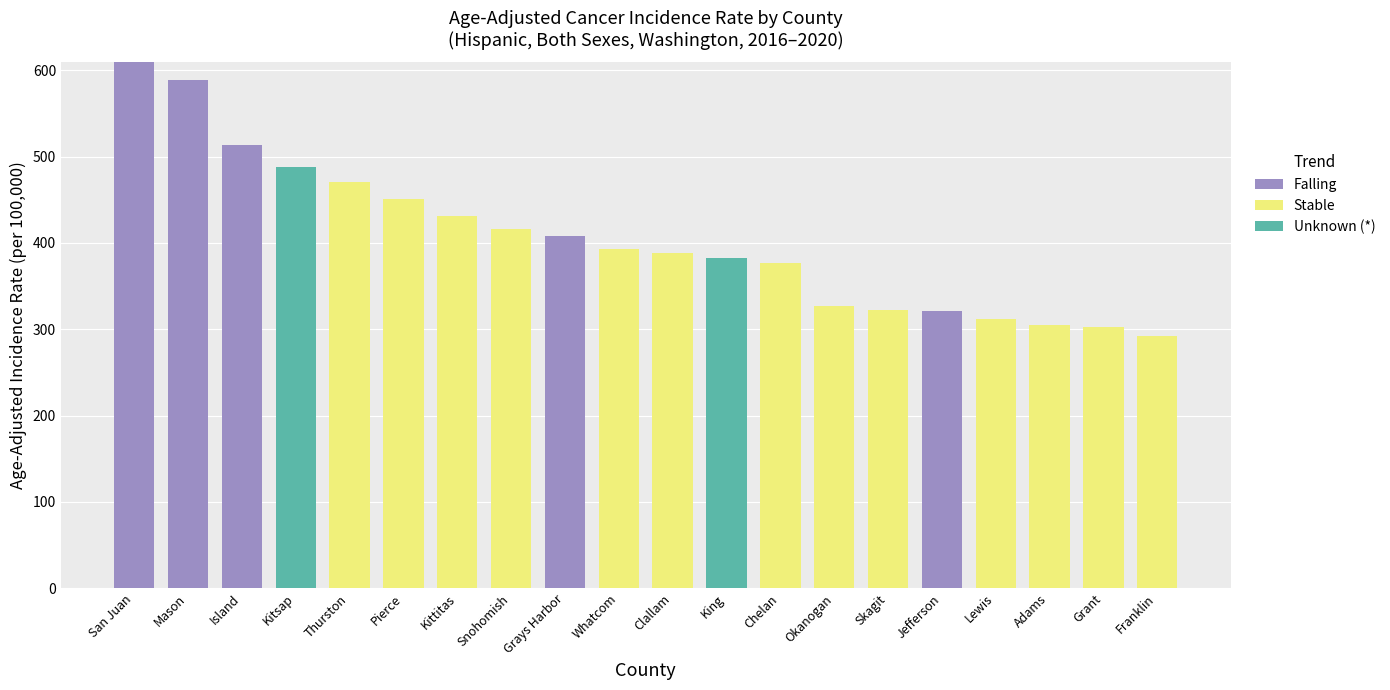

Which category has the highest value in the Falling series?

San Juan